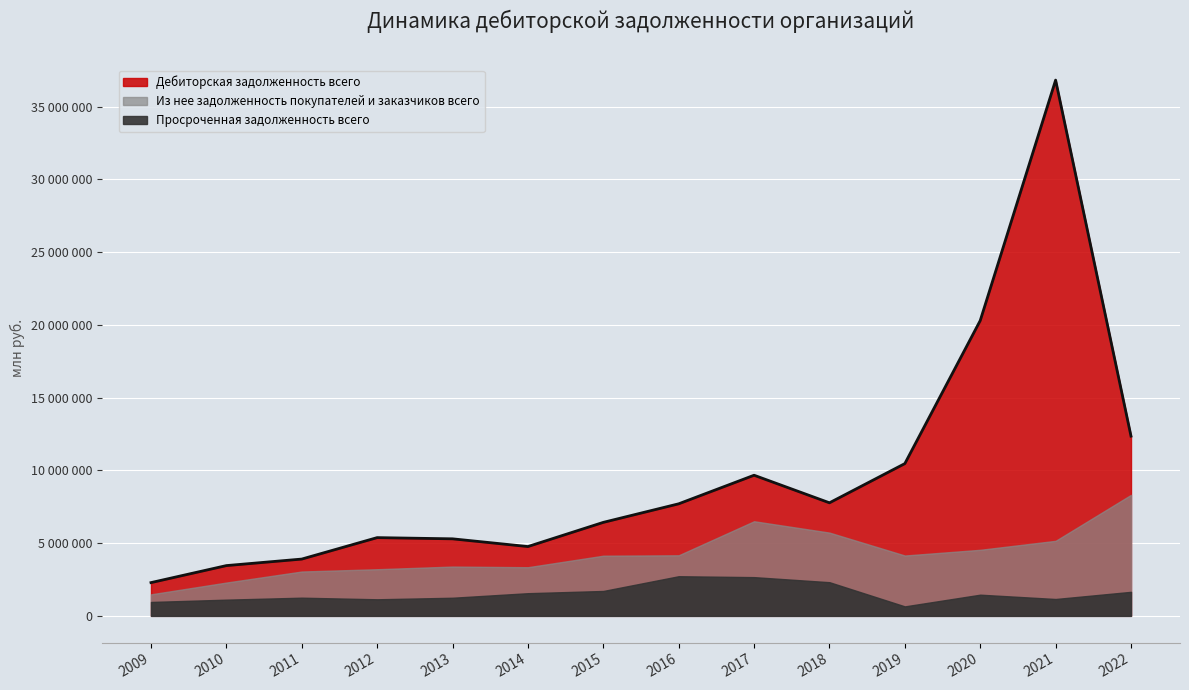

How many lines are shown in the chart?

3